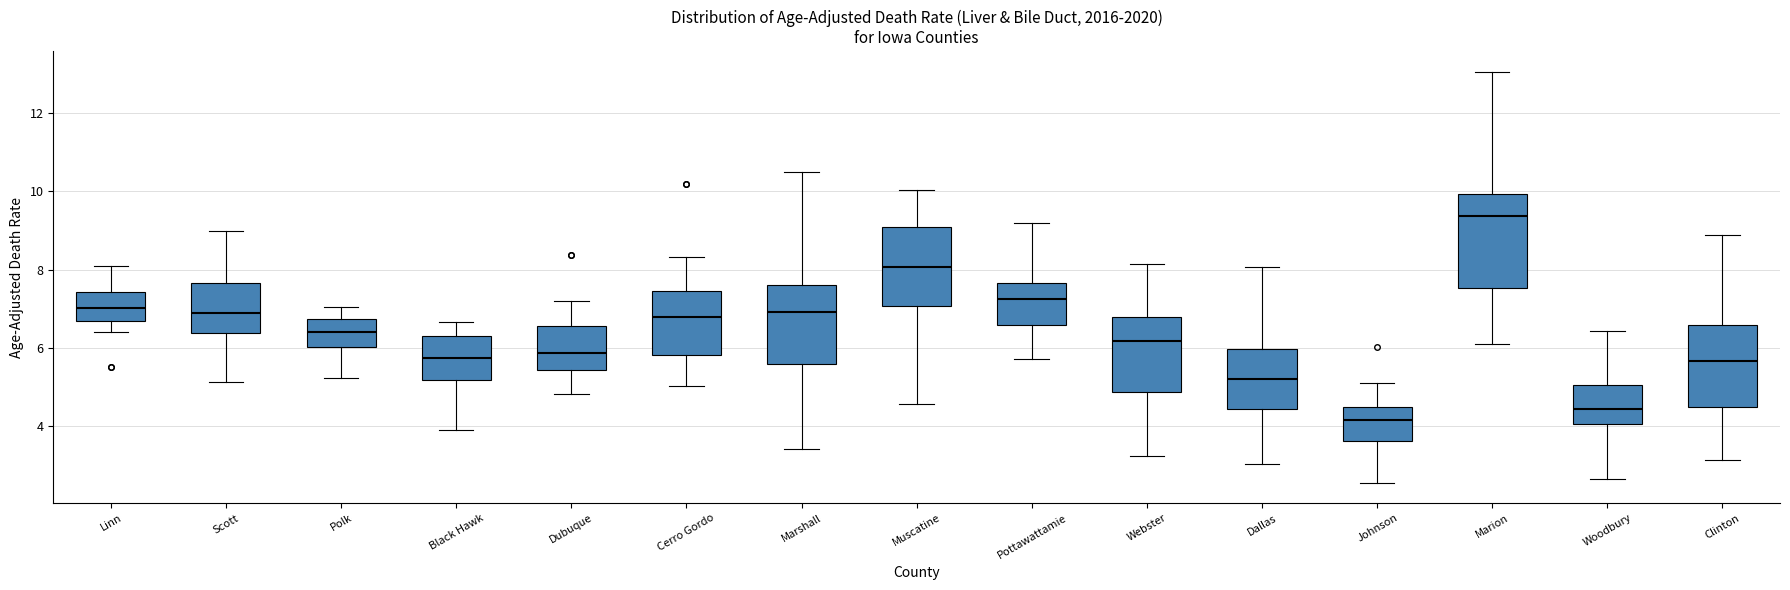

Reading left to right, transcribe this box plot: for each box, give where its median line is, the range the box spans, and where its two whiskers end, as read against the y-axis. The values are not printed on the chart, so give them approximately, as read against the axis.

Linn: median 7.0, box 6.6 to 7.4, whiskers 6.4 to 8.2
Scott: median 7.0, box 6.4 to 7.6, whiskers 5.2 to 9.0
Polk: median 6.4, box 6.0 to 6.8, whiskers 5.2 to 7.0
Black Hawk: median 5.8, box 5.2 to 6.4, whiskers 3.8 to 6.6
Dubuque: median 5.8, box 5.4 to 6.6, whiskers 4.8 to 7.2
Cerro Gordo: median 6.8, box 5.8 to 7.4, whiskers 5.0 to 8.4
Marshall: median 7.0, box 5.6 to 7.6, whiskers 3.4 to 10.6
Muscatine: median 8.0, box 7.0 to 9.0, whiskers 4.6 to 10.0
Pottawattamie: median 7.2, box 6.6 to 7.6, whiskers 5.8 to 9.2
Webster: median 6.2, box 4.8 to 6.8, whiskers 3.2 to 8.2
Dallas: median 5.2, box 4.4 to 6.0, whiskers 3.0 to 8.0
Johnson: median 4.2, box 3.6 to 4.4, whiskers 2.6 to 5.2
Marion: median 9.4, box 7.6 to 10.0, whiskers 6.0 to 13.0
Woodbury: median 4.4, box 4.0 to 5.0, whiskers 2.6 to 6.4
Clinton: median 5.6, box 4.6 to 6.6, whiskers 3.2 to 8.8